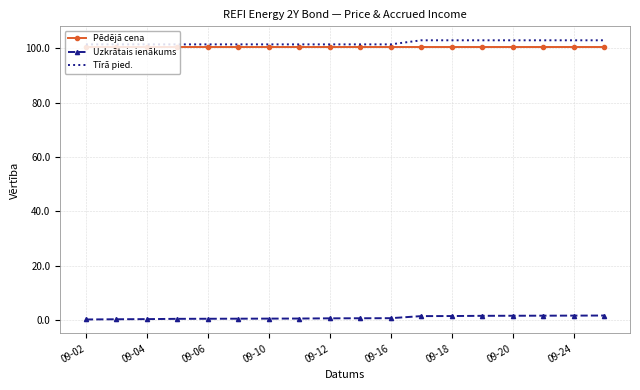

True or false: Uzkrātais ienākums and Pēdējā cena intersect in this chart.

False